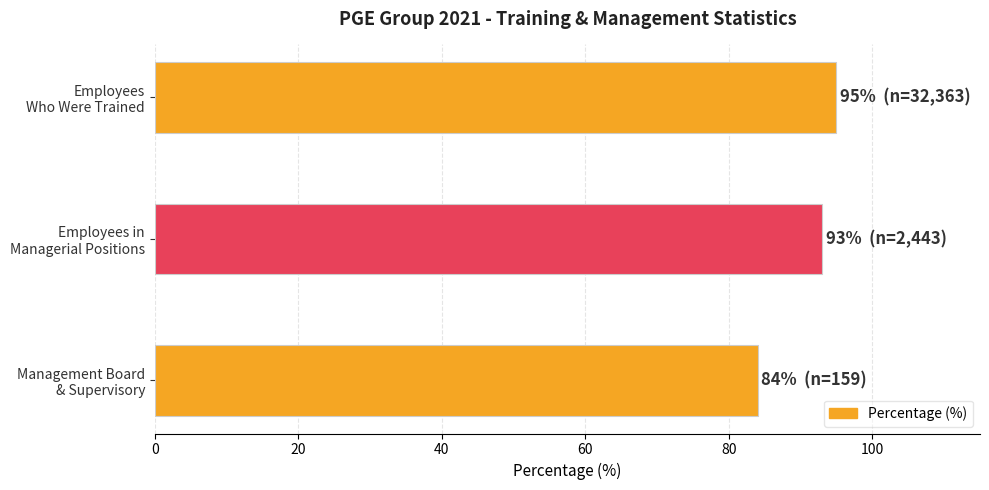

What is the minimum value shown in the chart?

84